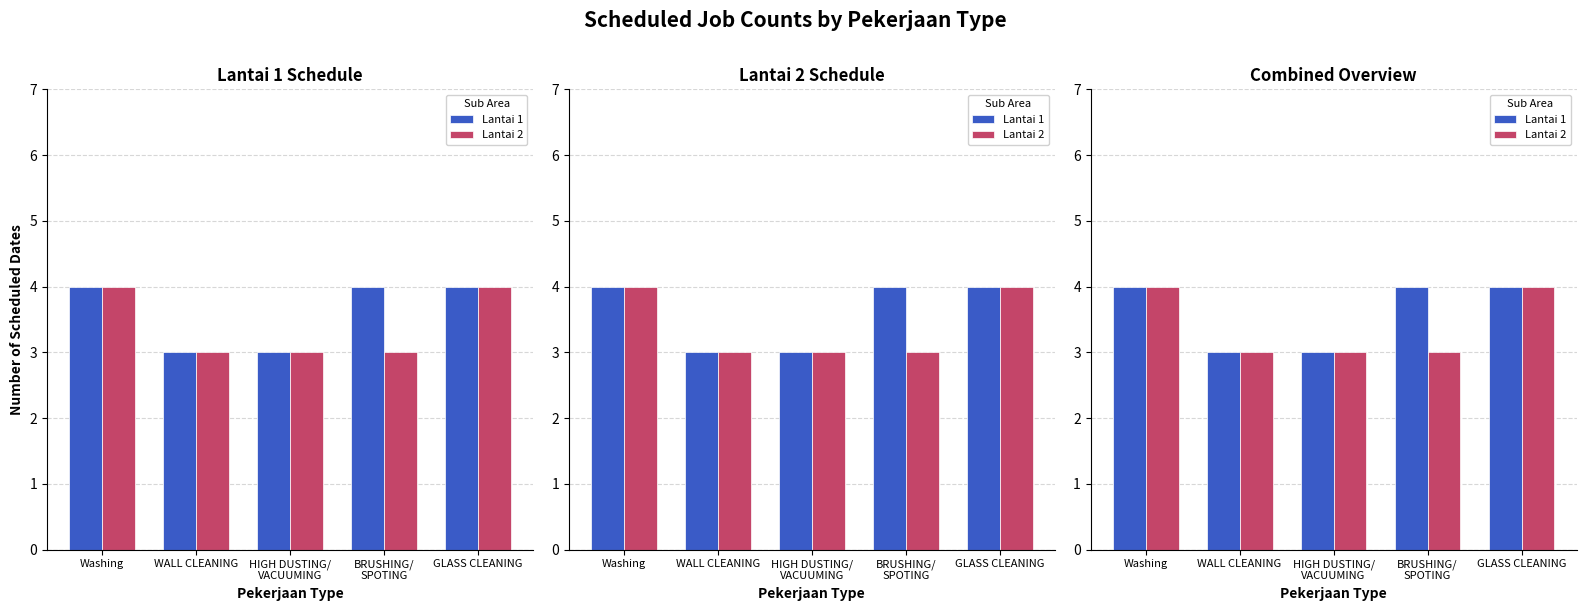

Rank the series by their maximum value, from lowest to highest.

Lantai 1, Lantai 2